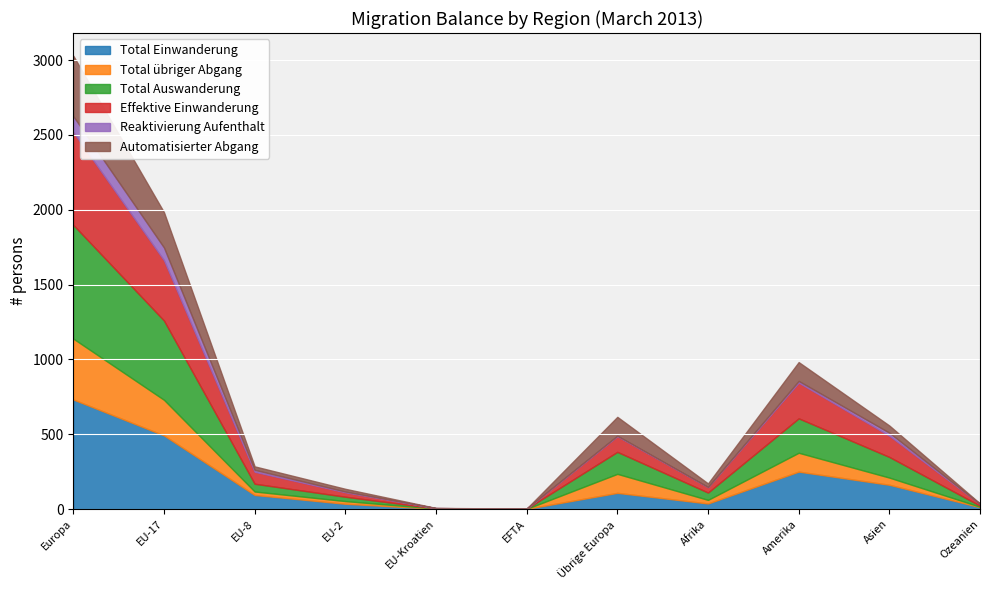

In Automatisierter Abgang, how many points are higher than both neighbors (excluding endpoints)?

2